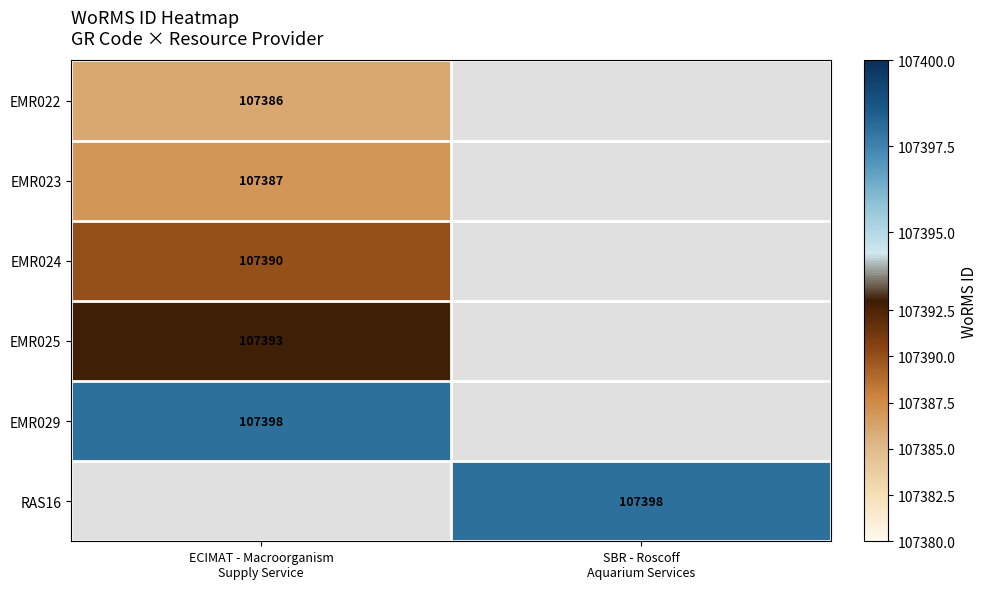

Which category has the highest value across all series?

ECIMAT - Macroorganism
Supply Service